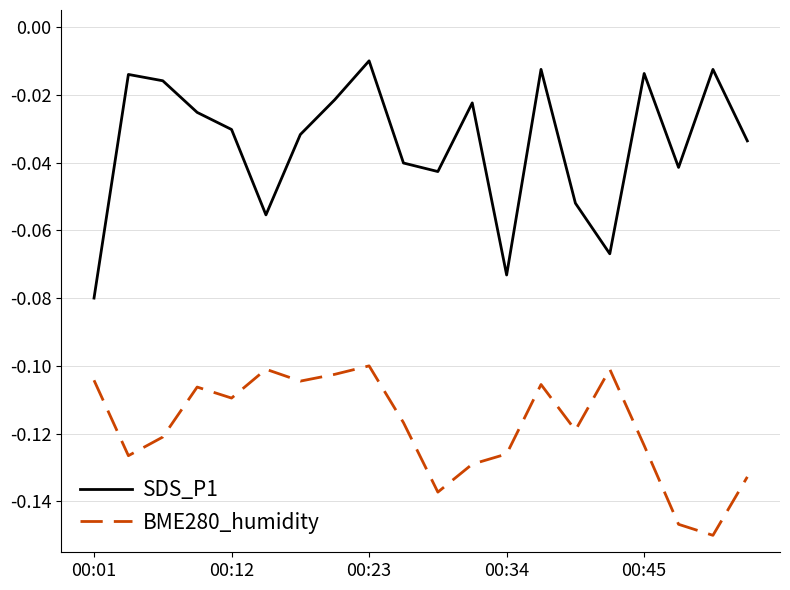

Which series has the largest total across all categories?

SDS_P1